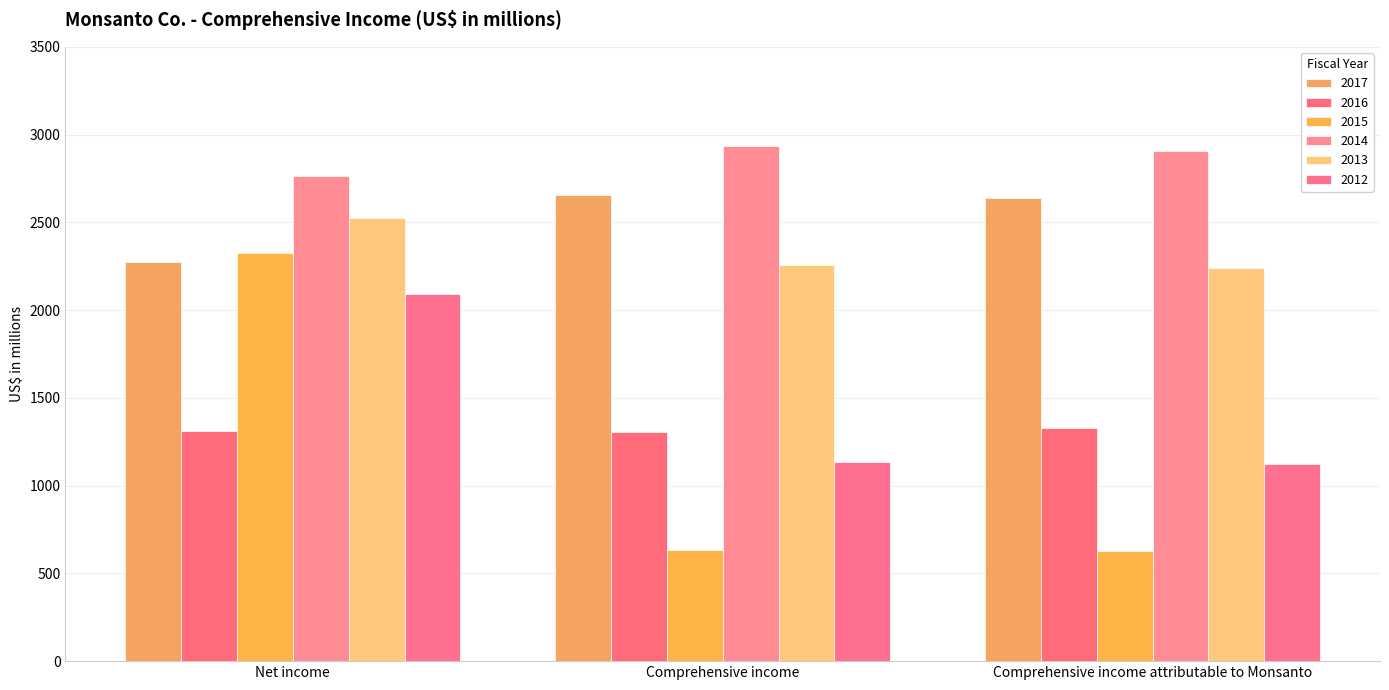

Which series has the largest total across all categories?

2014